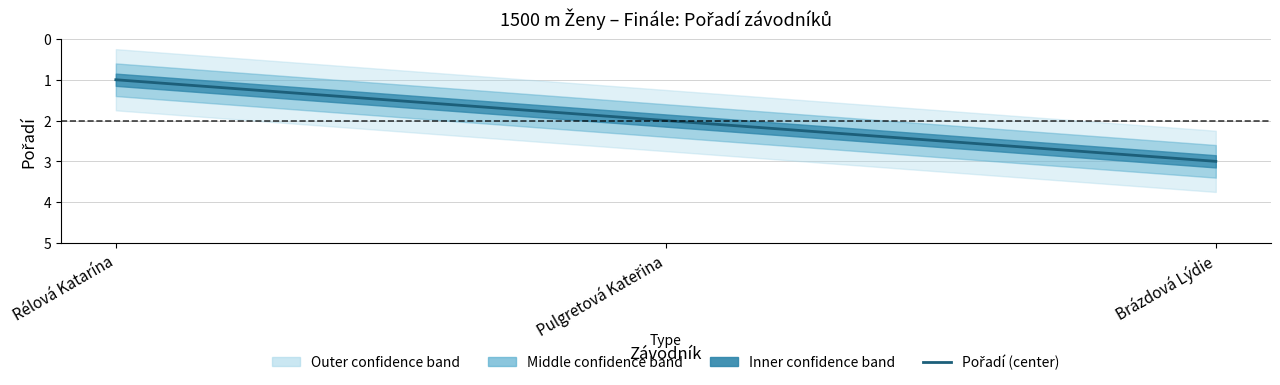

Which category has the highest value across all series?

Brázdová Lýdie